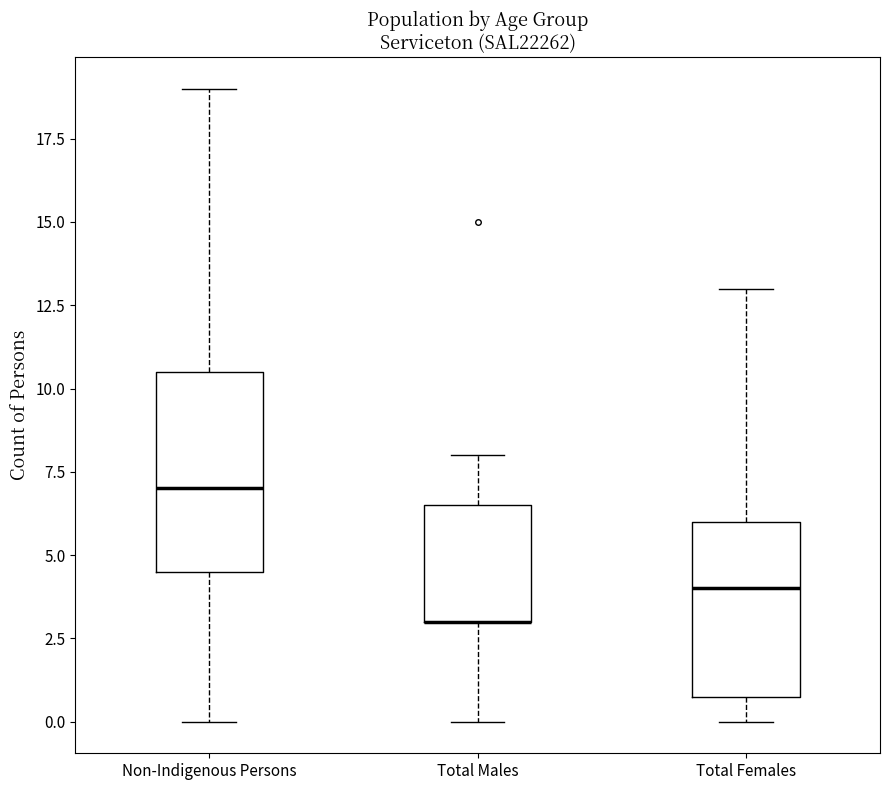

Where is the lower edge of the box for Non-Indigenous Persons on the y-axis? The values are not printed on the chart, so give them approximately, as read against the axis.

4.5